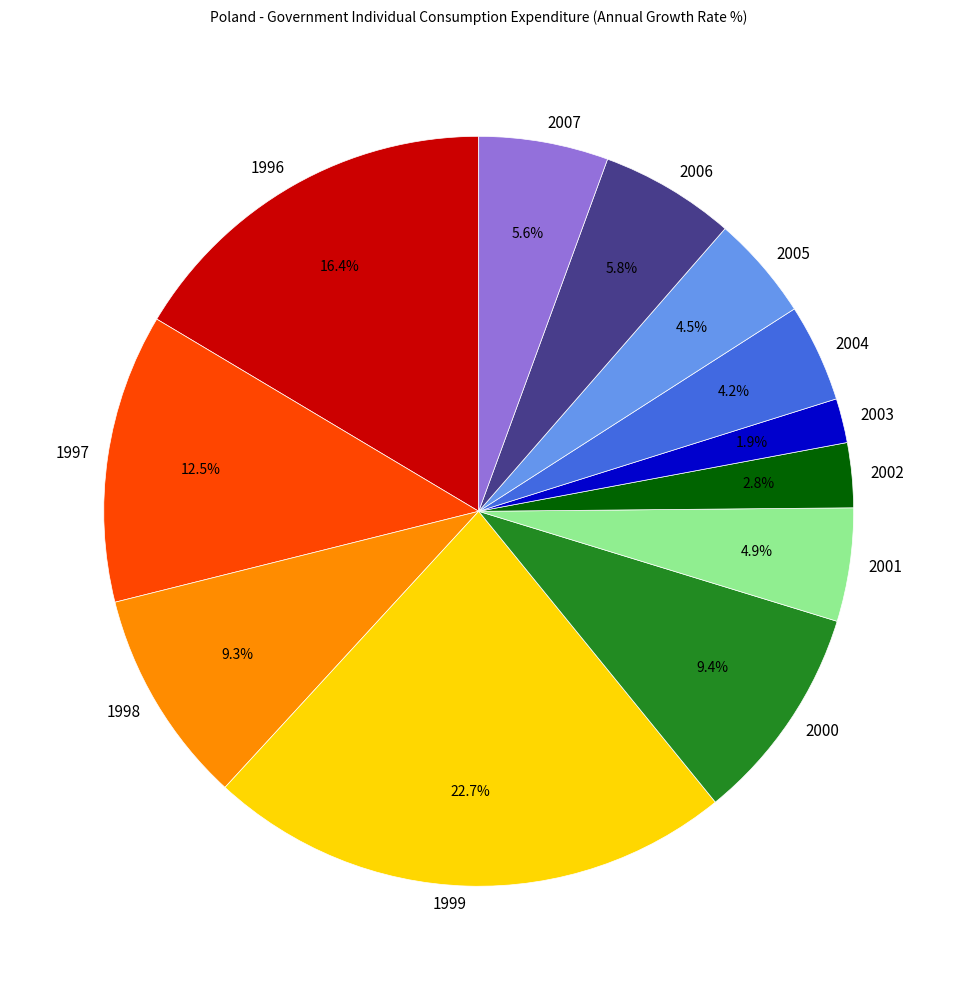

Which slice is the largest?

1999